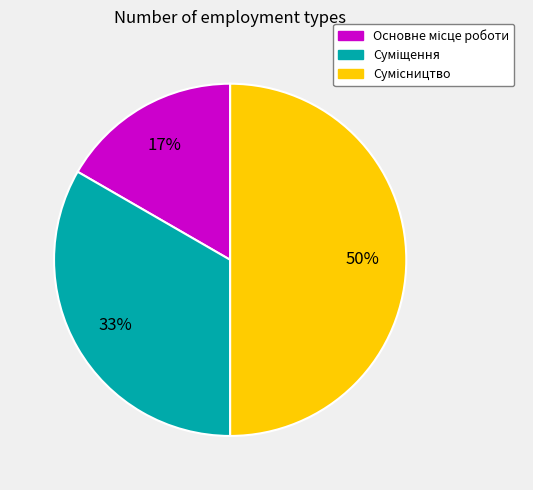

To the nearest percent, what is the difference between the largest and smallest slice percentages?

33%